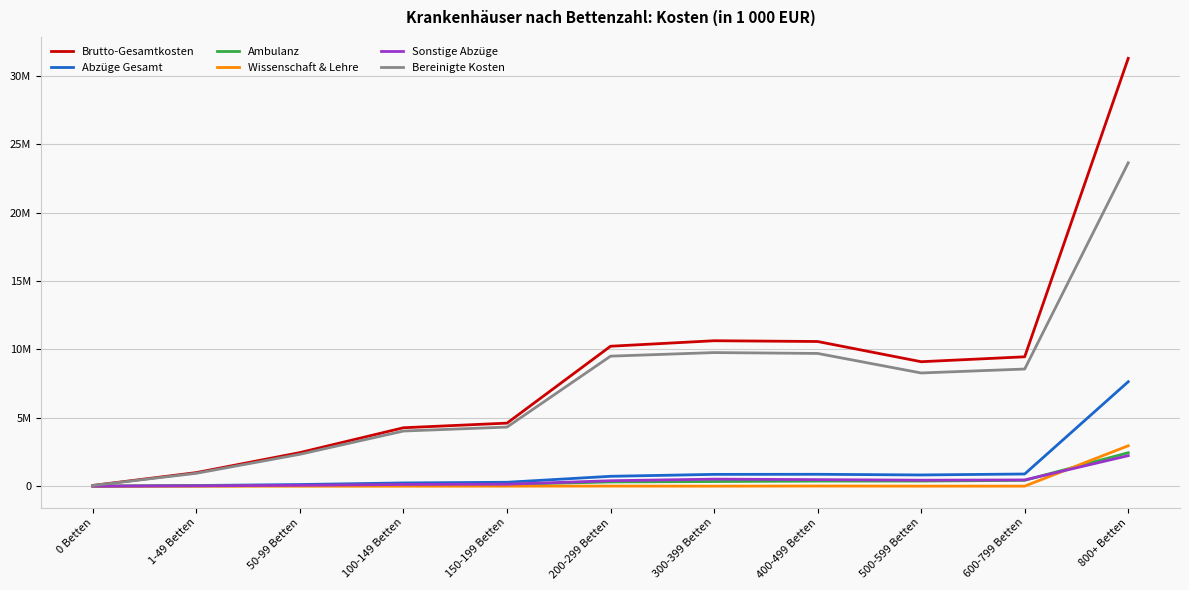

What are all the series names shown in the legend?

Brutto-Gesamtkosten, Abzüge Gesamt, Ambulanz, Wissenschaft & Lehre, Sonstige Abzüge, Bereinigte Kosten